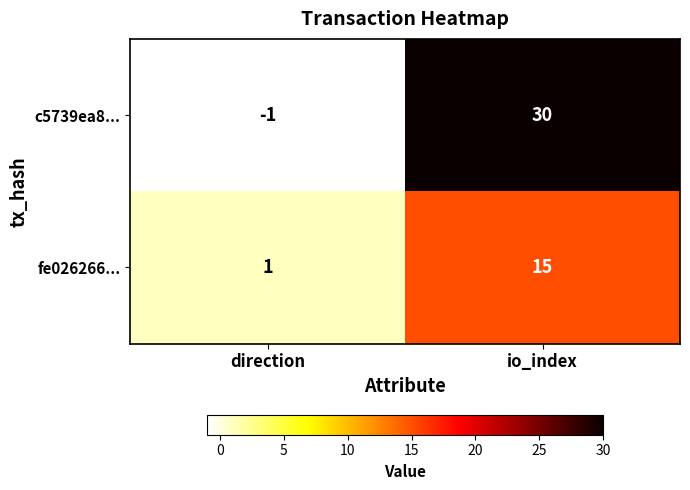

What is the maximum value for c5739ea8...?

30